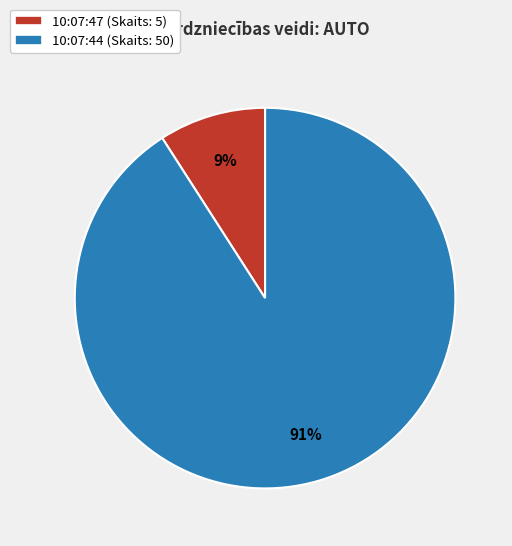

Do 10:07:47 (Skaits: 5) and 10:07:44 (Skaits: 50) together represent more than half of the pie?

Yes